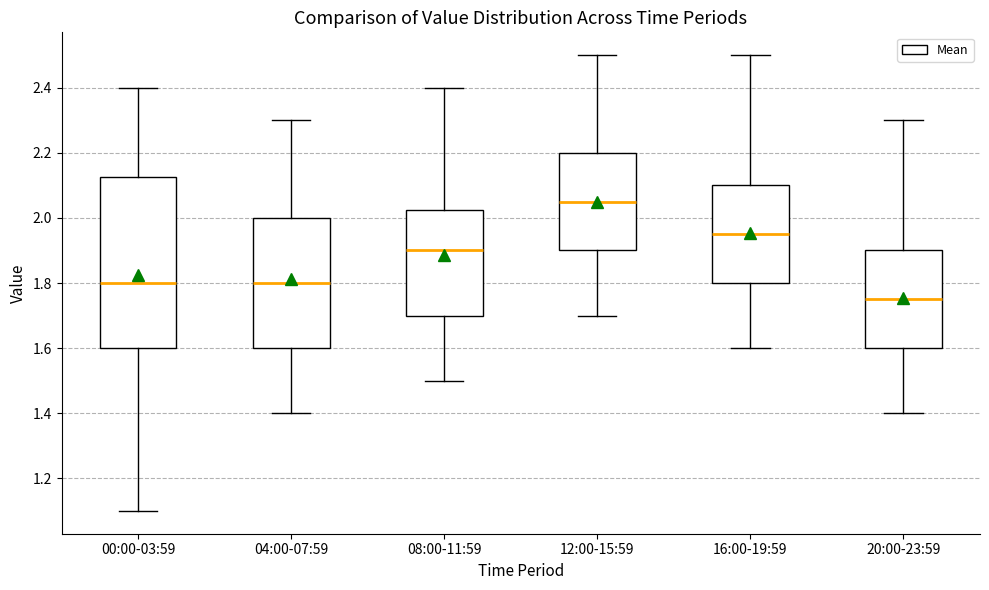

Reading left to right, transcribe this box plot: for each box, give where its median line is, the range the box spans, and where its two whiskers end, as read against the y-axis. The values are not printed on the chart, so give them approximately, as read against the axis.

00:00-03:59: median 1.80, box 1.60 to 2.12, whiskers 1.10 to 2.40
04:00-07:59: median 1.80, box 1.60 to 2.00, whiskers 1.40 to 2.30
08:00-11:59: median 1.90, box 1.70 to 2.02, whiskers 1.50 to 2.40
12:00-15:59: median 2.06, box 1.90 to 2.20, whiskers 1.70 to 2.50
16:00-19:59: median 1.96, box 1.80 to 2.10, whiskers 1.60 to 2.50
20:00-23:59: median 1.76, box 1.60 to 1.90, whiskers 1.40 to 2.30